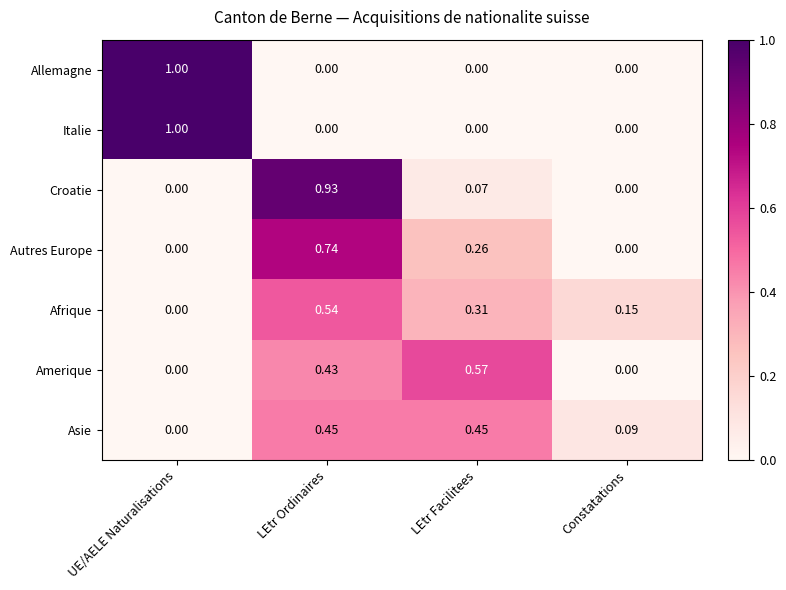

Is the value of Italie at UE/AELE Naturalisations greater than the value of Amerique at Constatations?

Yes